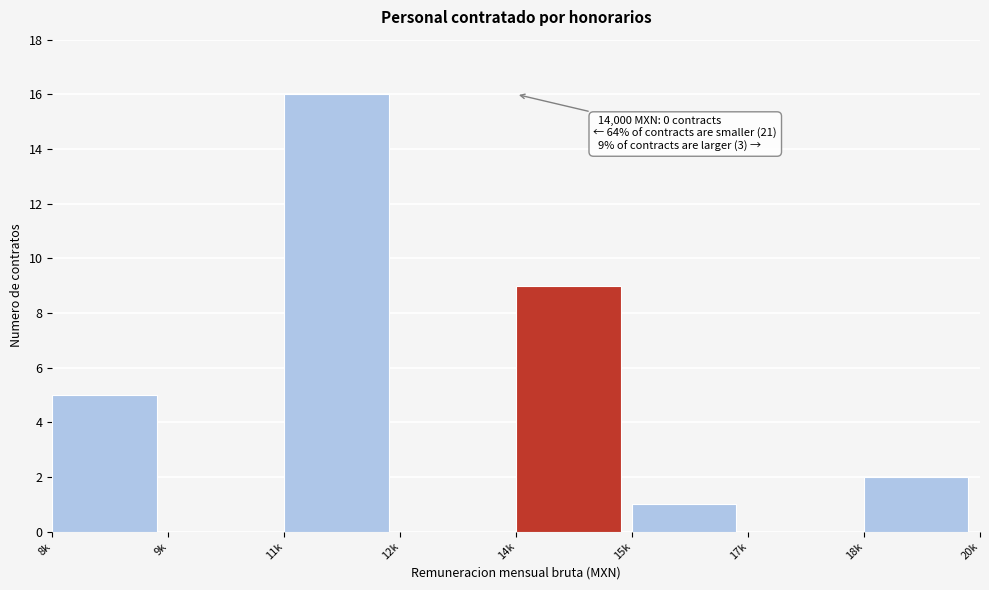

Reading left to right, transcribe all the data shown in this chart.

8k=5	9k=0	11k=16	12k=0	14k=9	15k=1	17k=0	18k=2